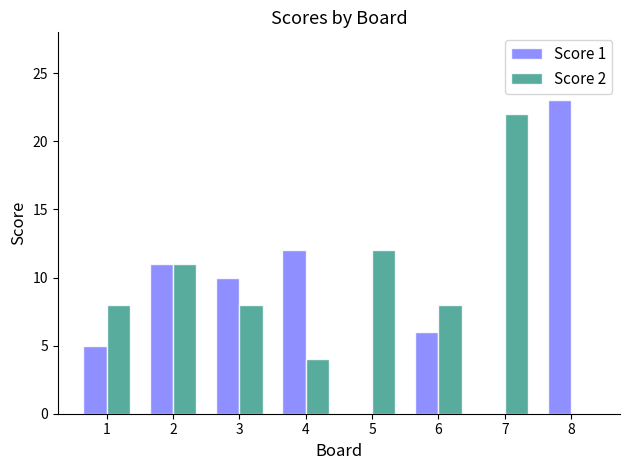

Which category has the highest value in the Score 2 series?

7